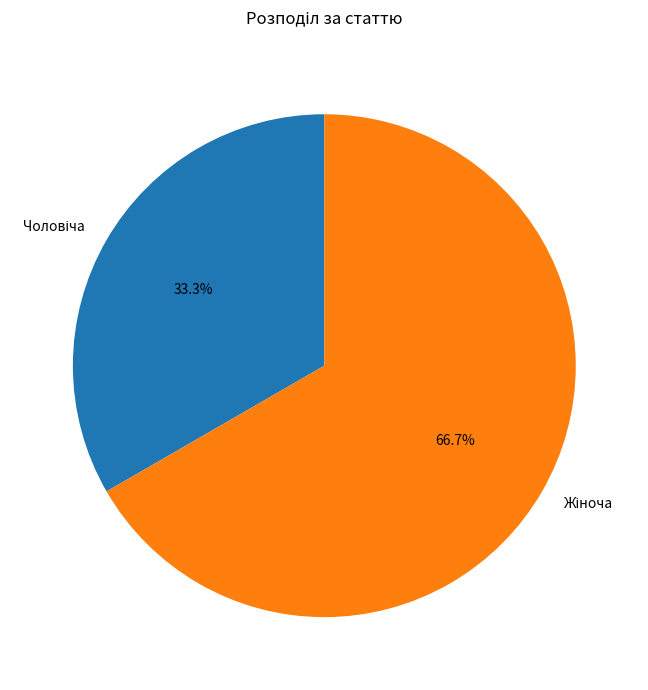

How many slices are in this pie chart?

2